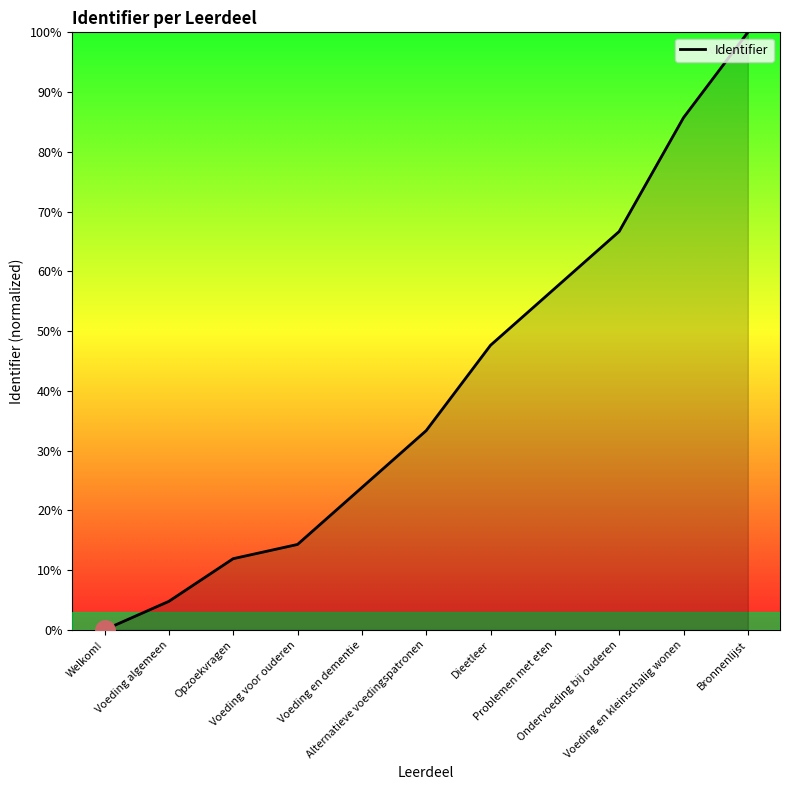

What is the difference between the maximum and minimum values?

100.0